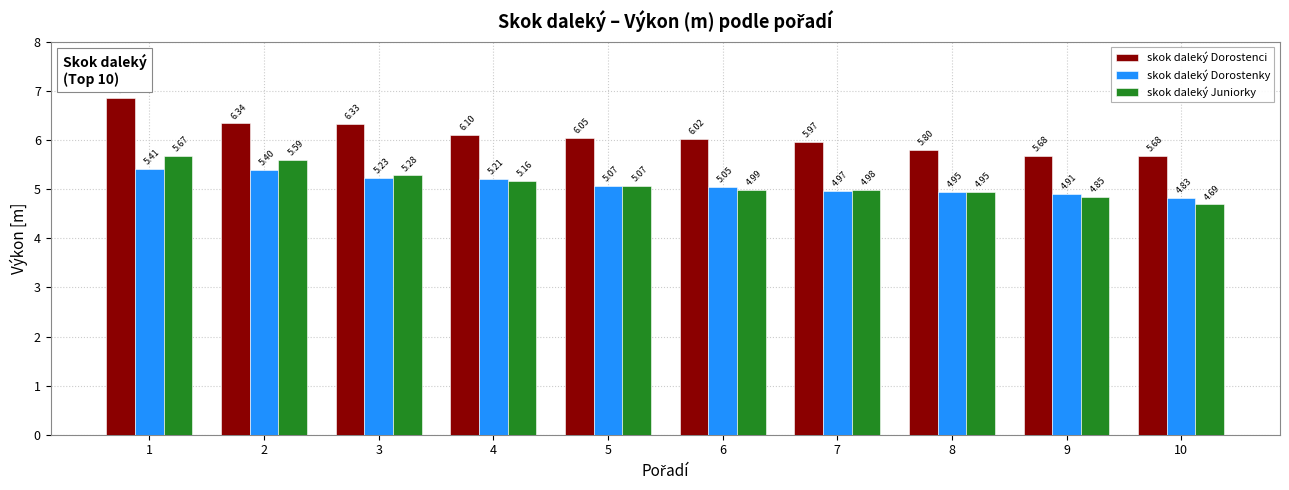

List the labels in order of skok daleký Dorostenky value, smallest first.

10, 9, 8, 7, 6, 5, 4, 3, 2, 1